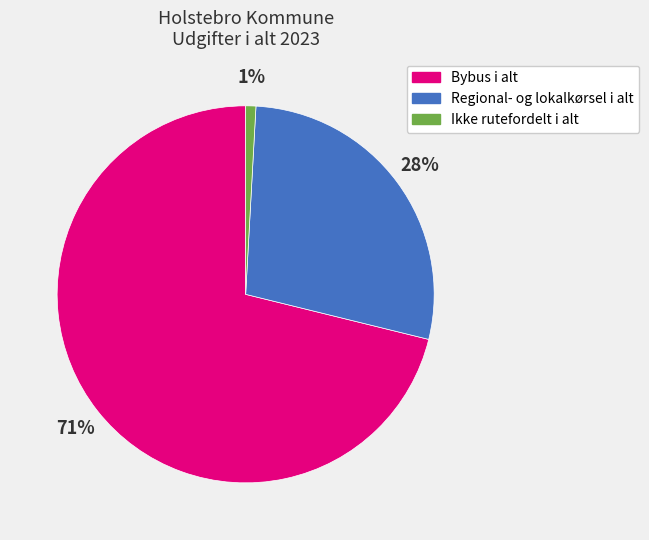

To the nearest percent, what is the combined percentage of Regional- og lokalkørsel i alt and Bybus i alt?

99%